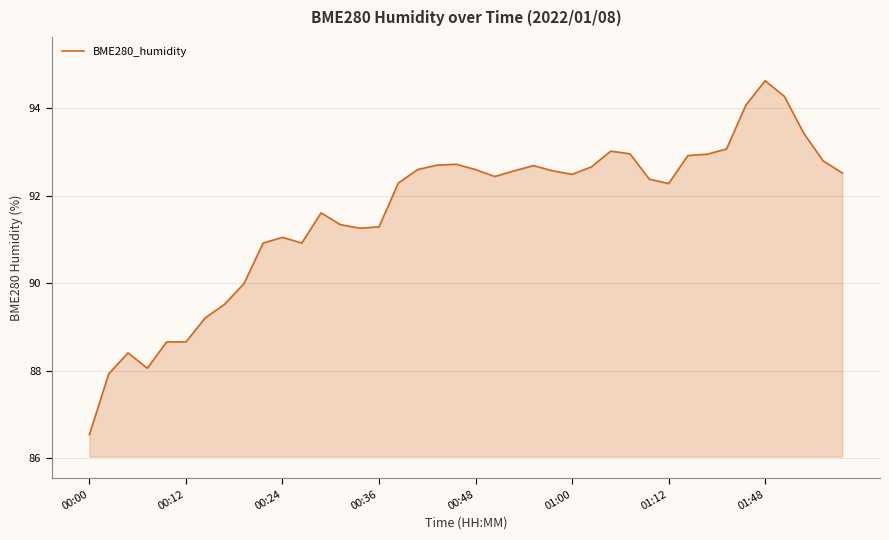

What is the difference between the maximum and minimum values?

8.1